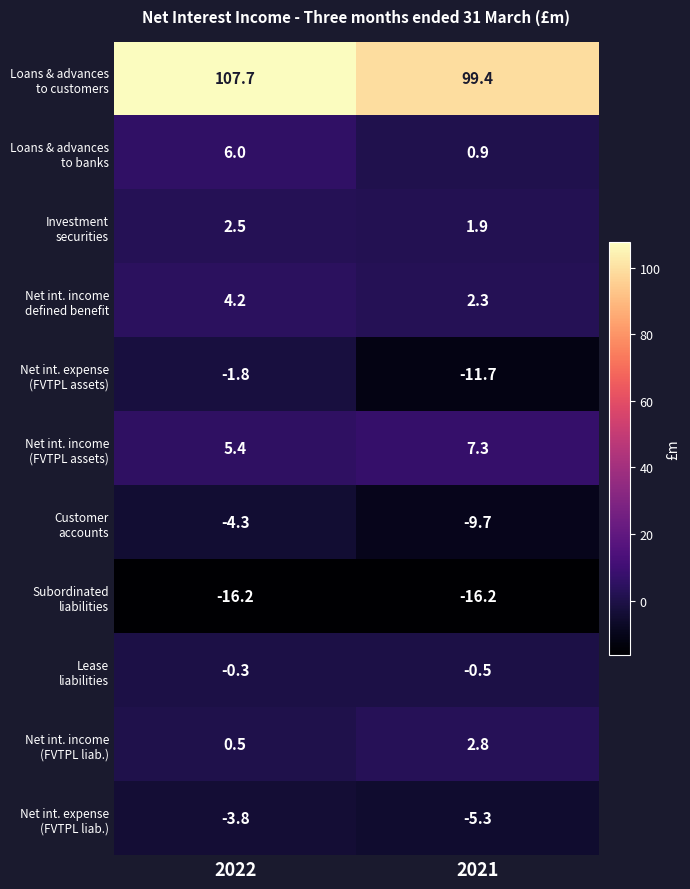

What is the total value across all series at 2021?

71.2